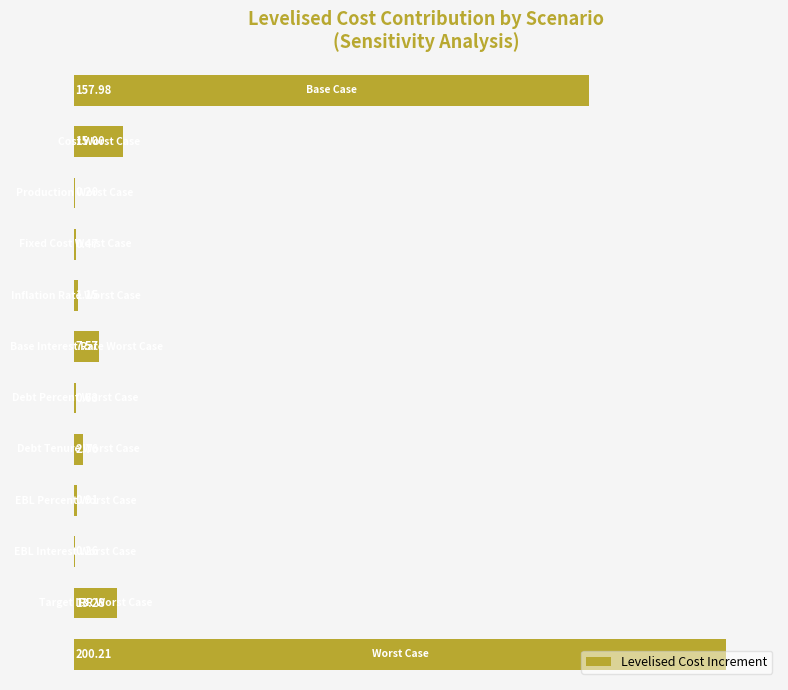

What is the sum of all values?

400.4